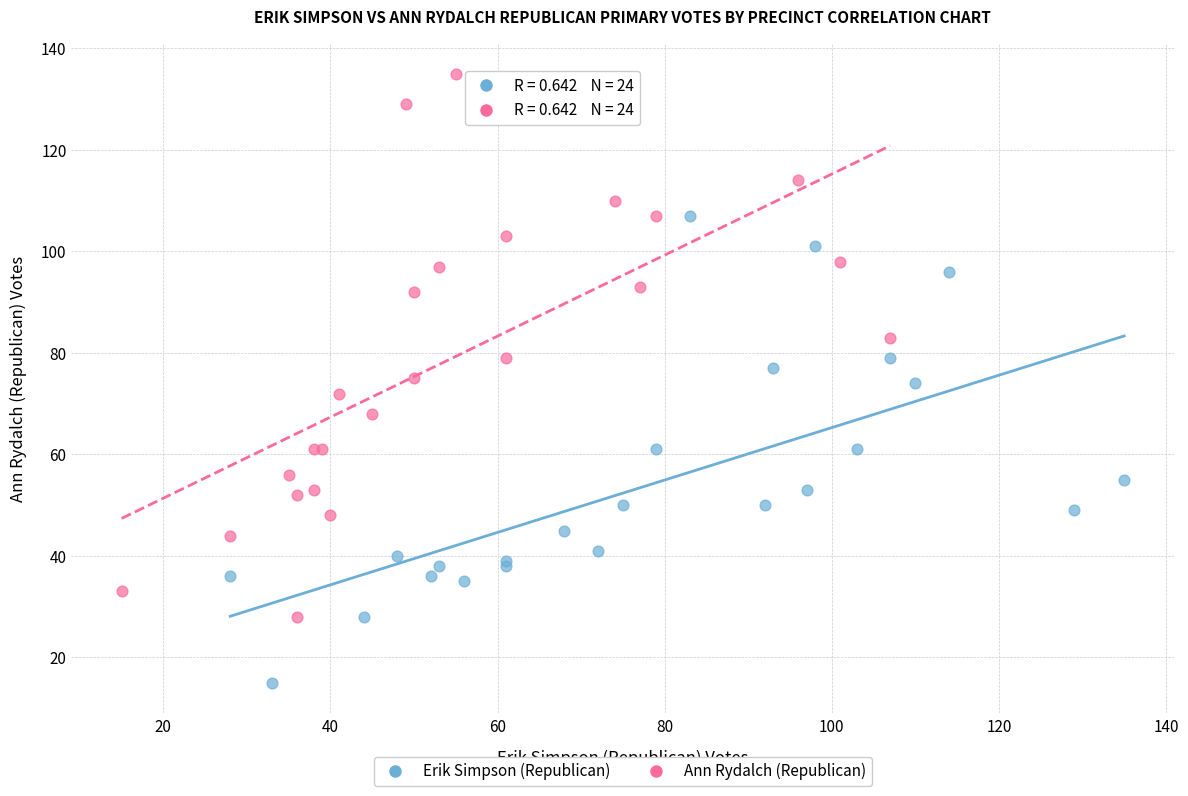

Which series contains the lowest Y value?

Erik Simpson (Republican)